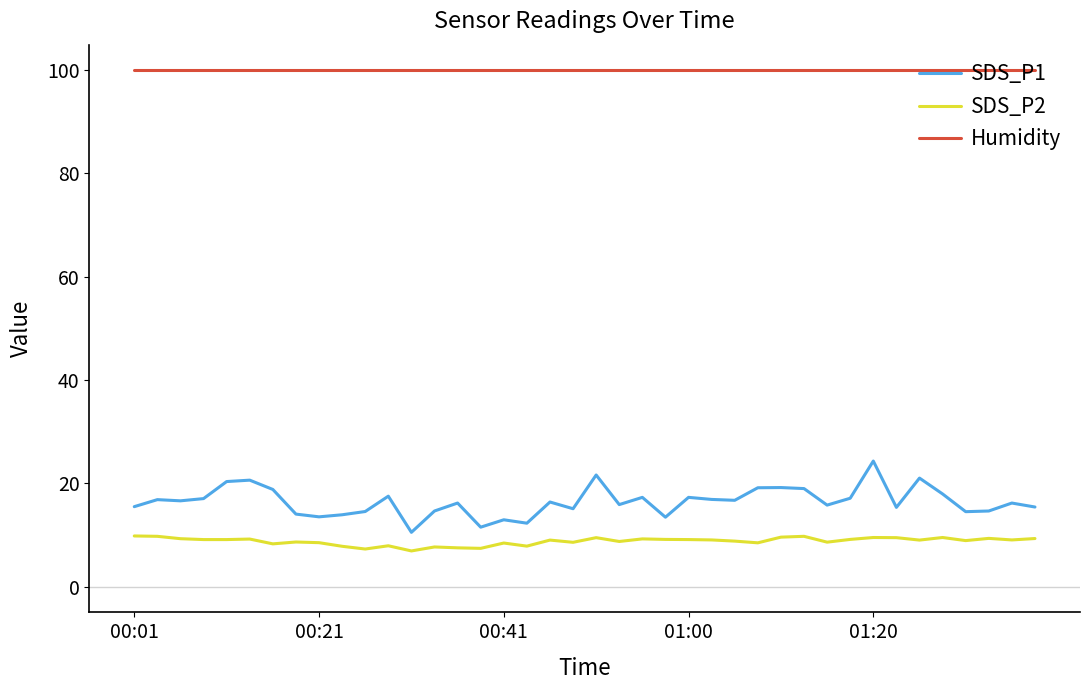

How many series are shown in this chart?

3